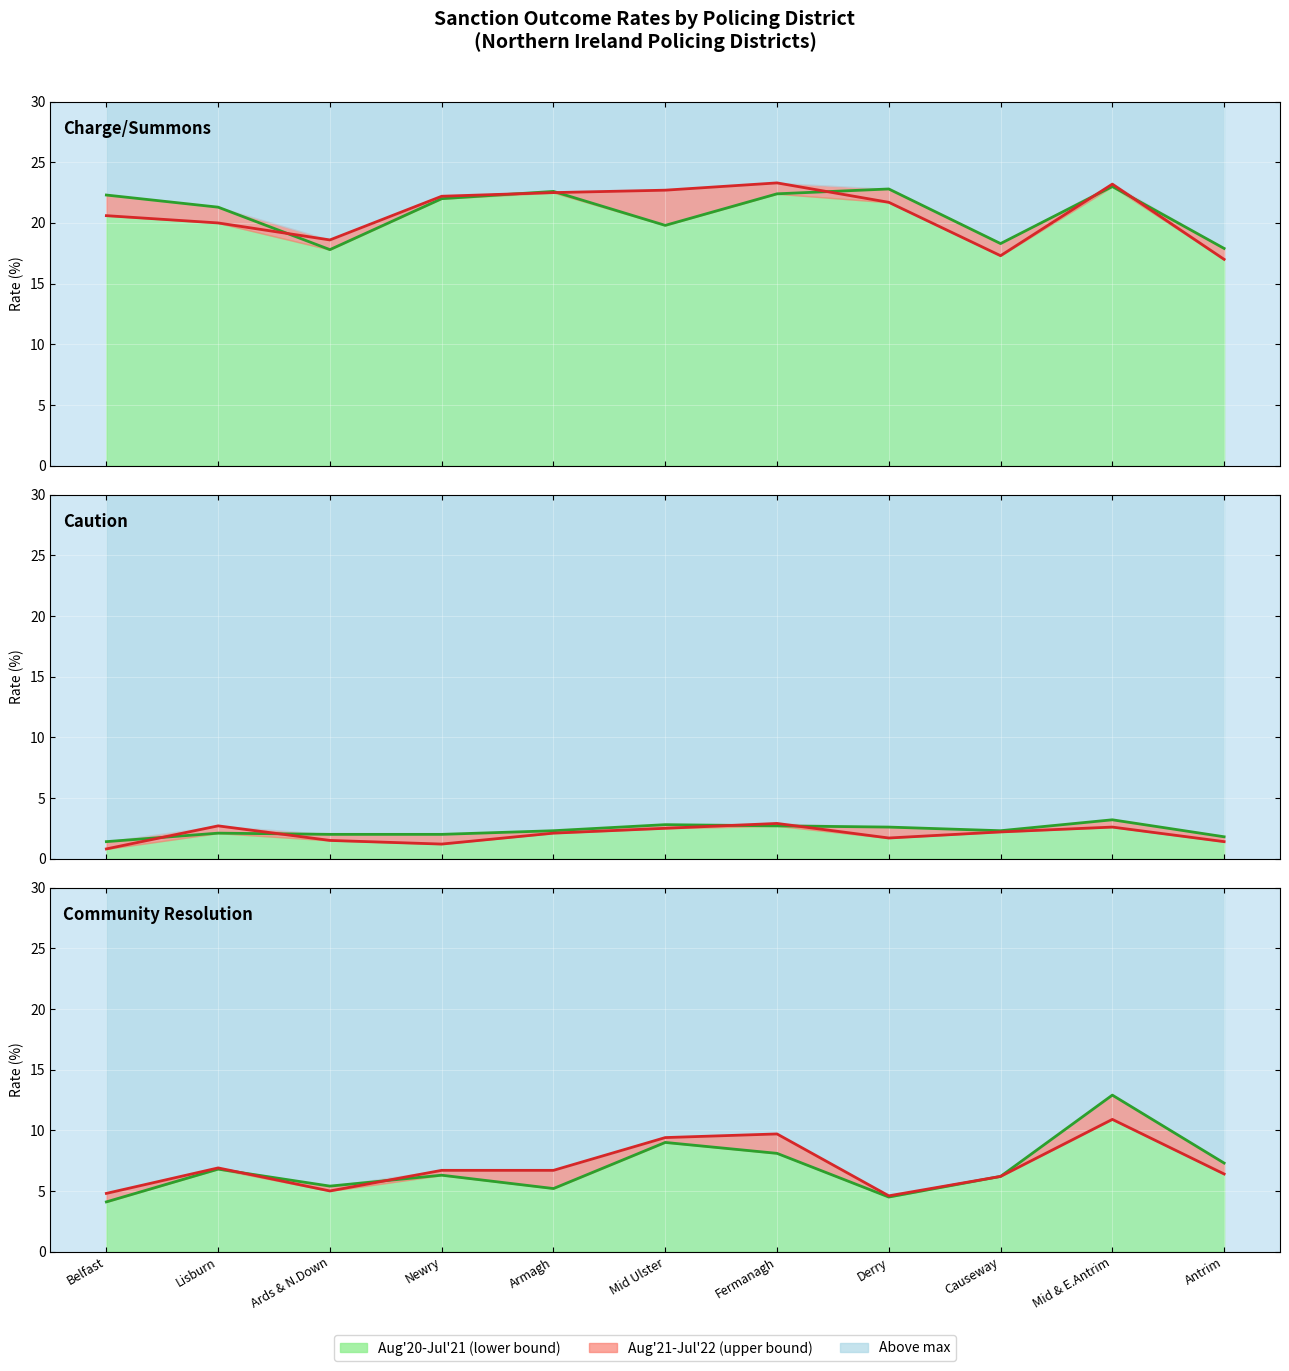

What is the sum of all Aug'20-Jul'21 line values?

75.8